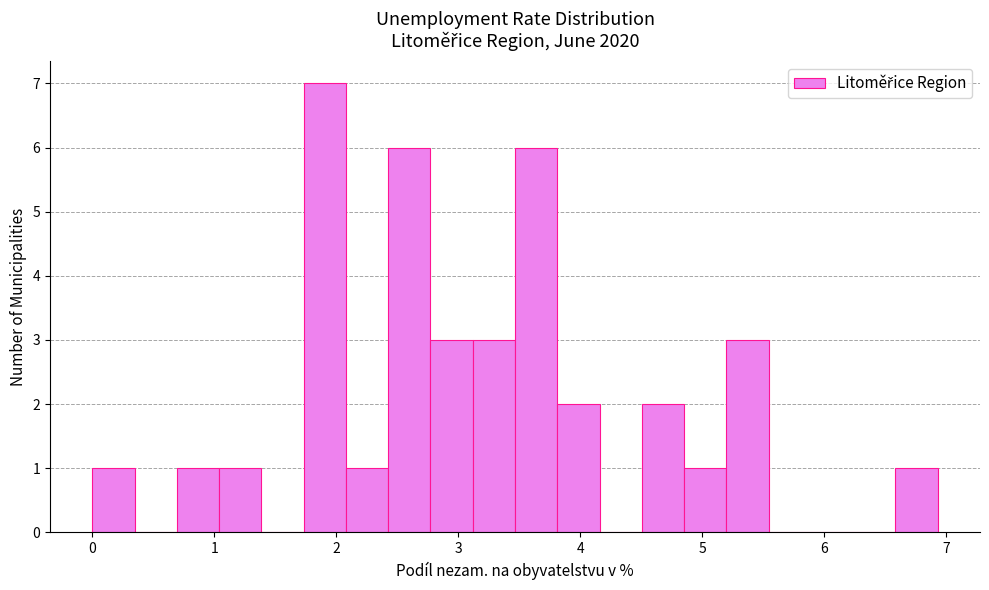

Around what value on the x-axis is the tallest bar? Give the approximate position of its centre, as read against the axis.

1.9